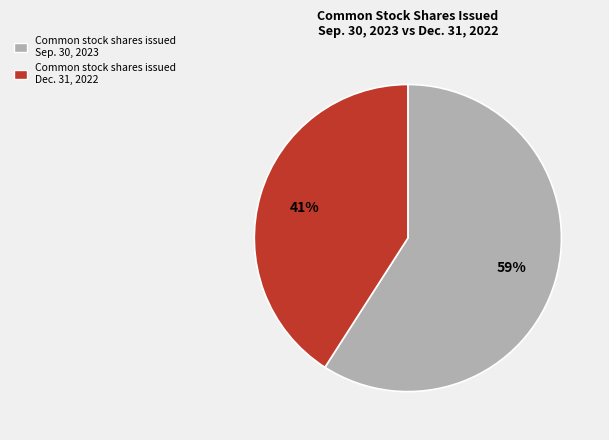

Which has a higher value, Common stock shares issued Sep. 30, 2023 or Common stock shares issued Dec. 31, 2022?

Common stock shares issued Sep. 30, 2023